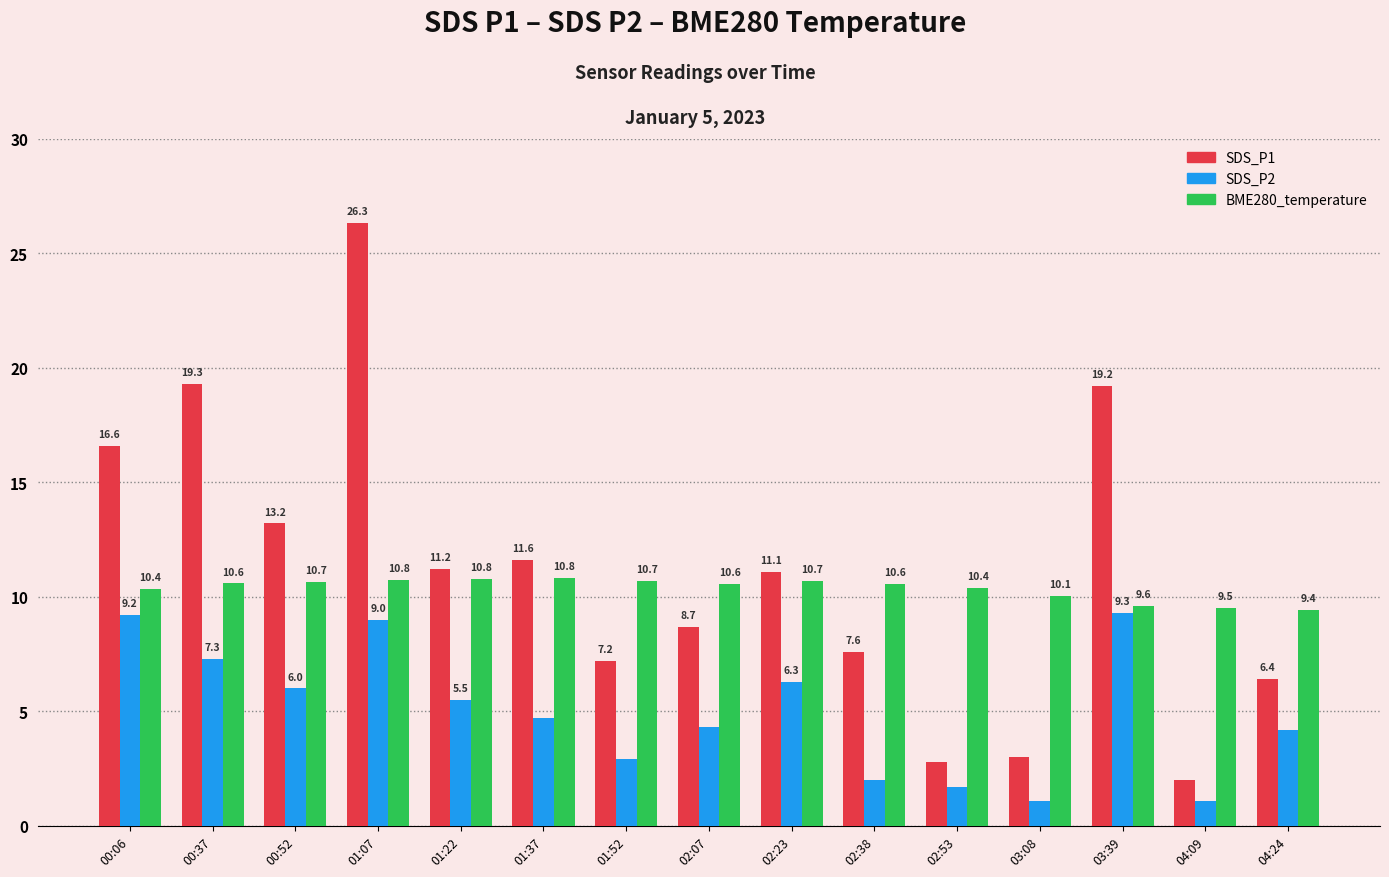

What position from the right is 00:52?

13